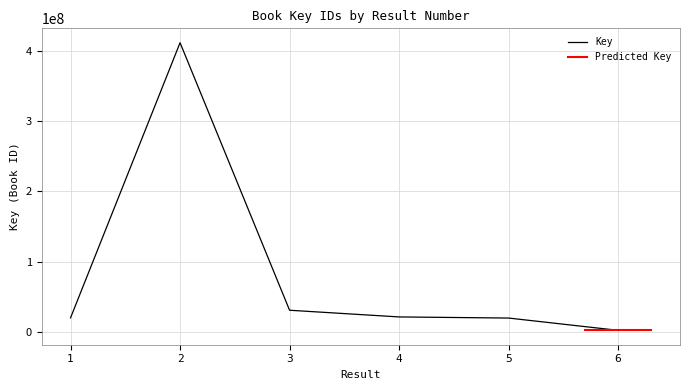

Reading right to left, extract all data points from this chart.

1728430	19275704	20879048	30424431	412394819	19626324